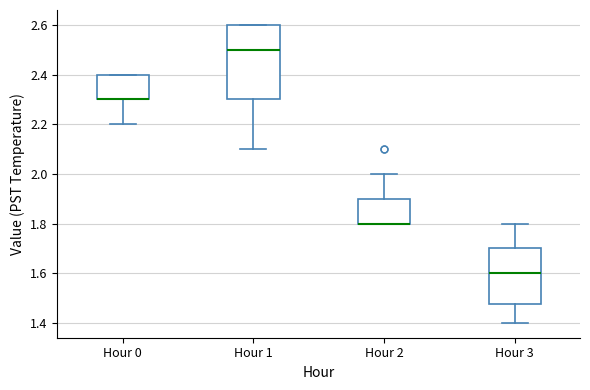

Which box is the tallest, from its lower edge to its upper edge?

Hour 1